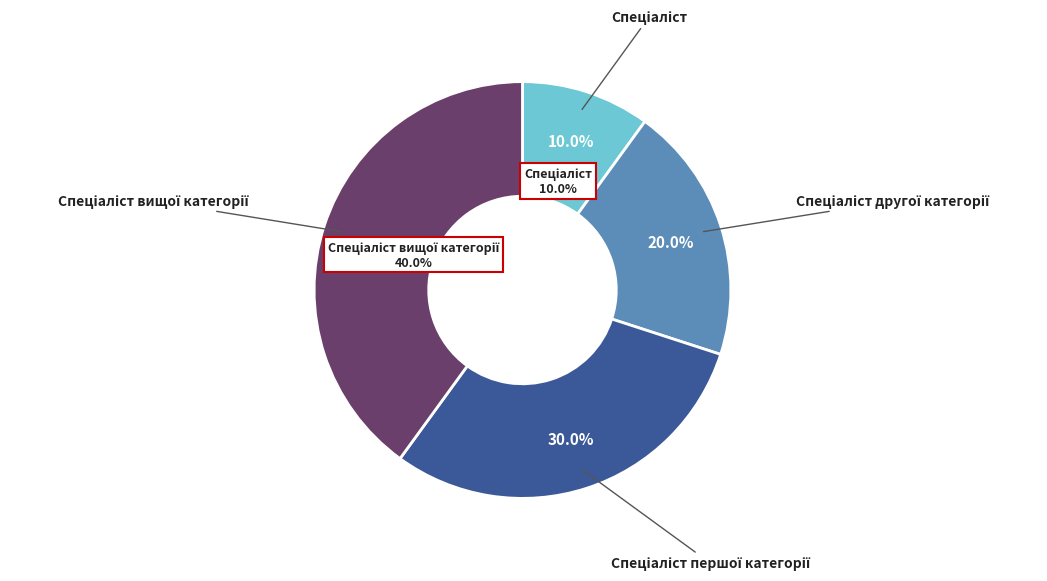

True or false: Спеціаліст вищої категорії accounts for 40% of the total.

True